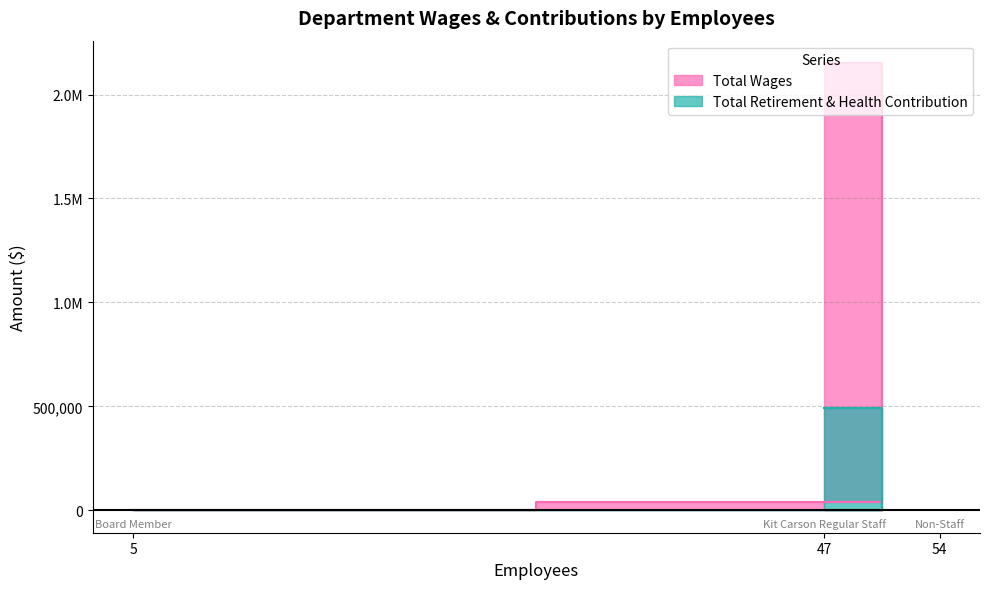

What are all the series names shown in the legend?

Total Wages, Total Retirement & Health Contribution